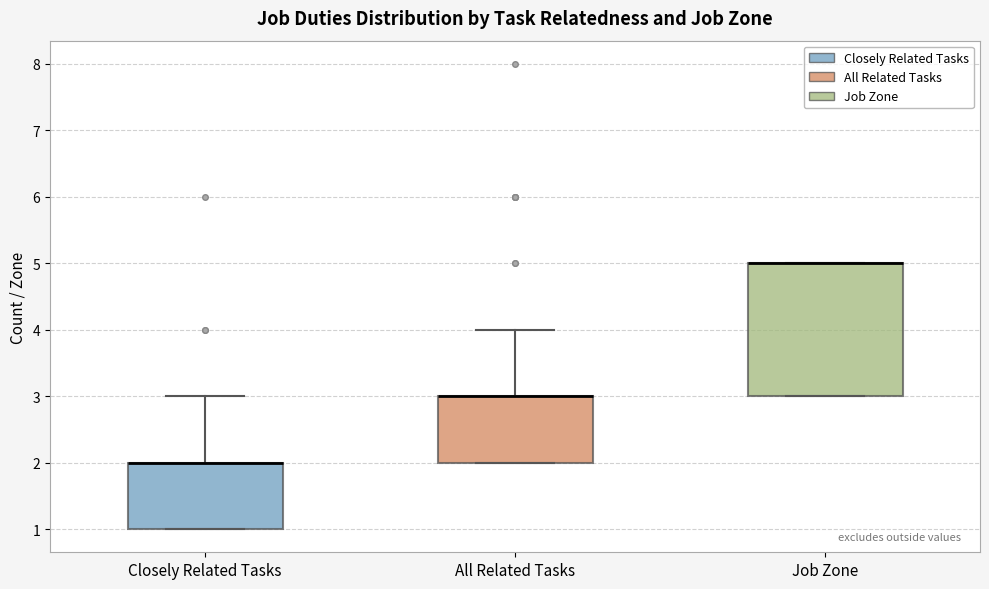

Where does the upper whisker of the box for All Related Tasks end on the y-axis? The values are not printed on the chart, so give them approximately, as read against the axis.

4